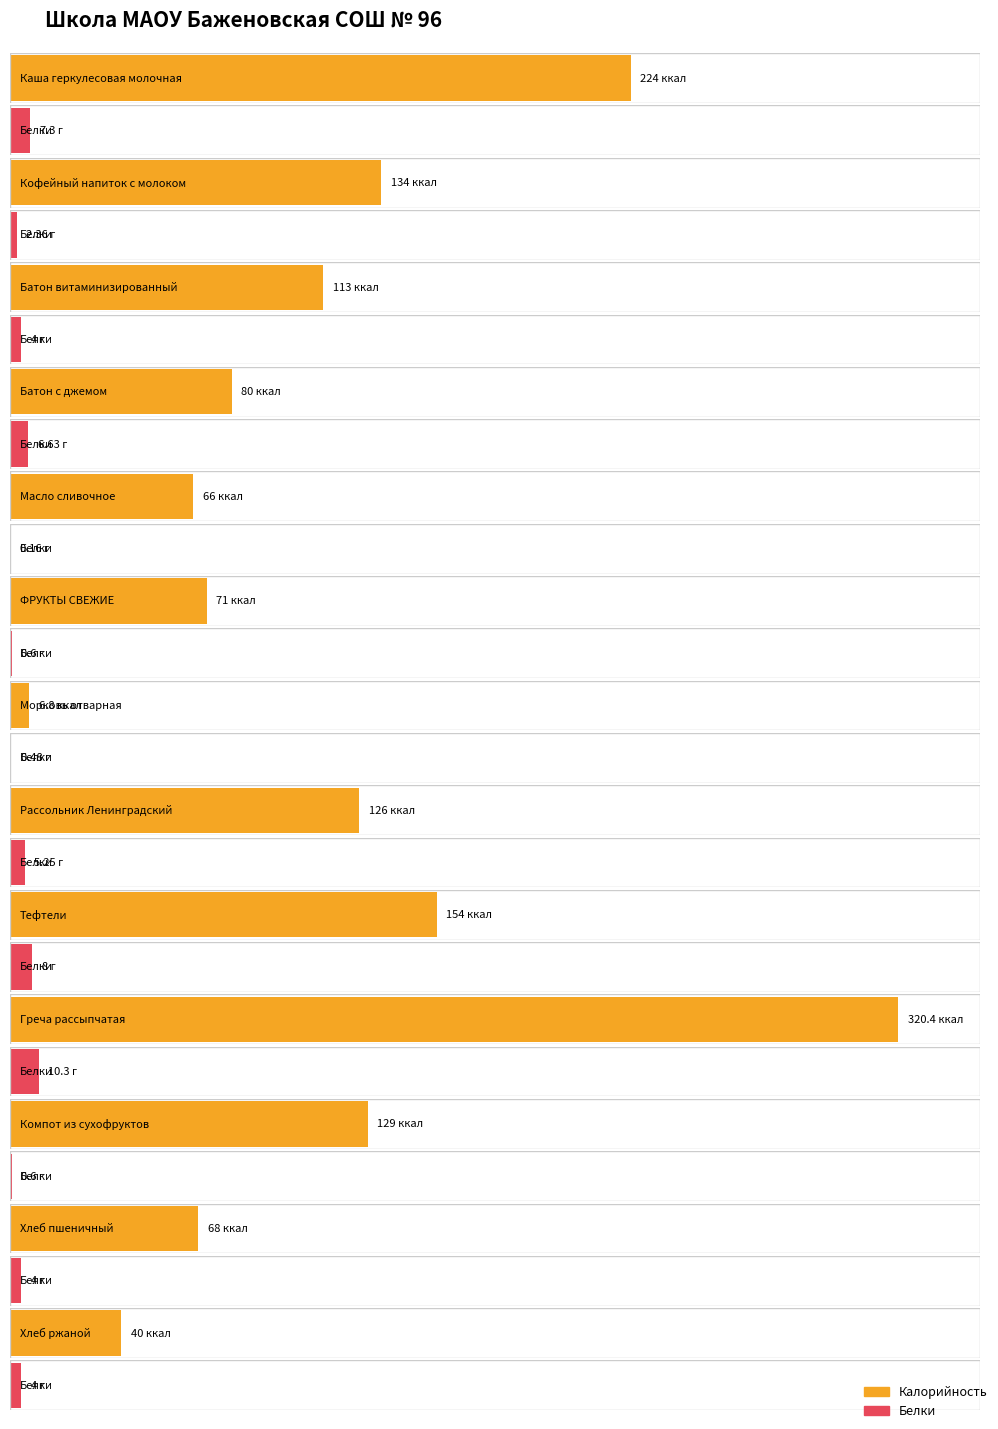

Where does the Калорийность series first go above 113?

Каша геркулесовая молочная